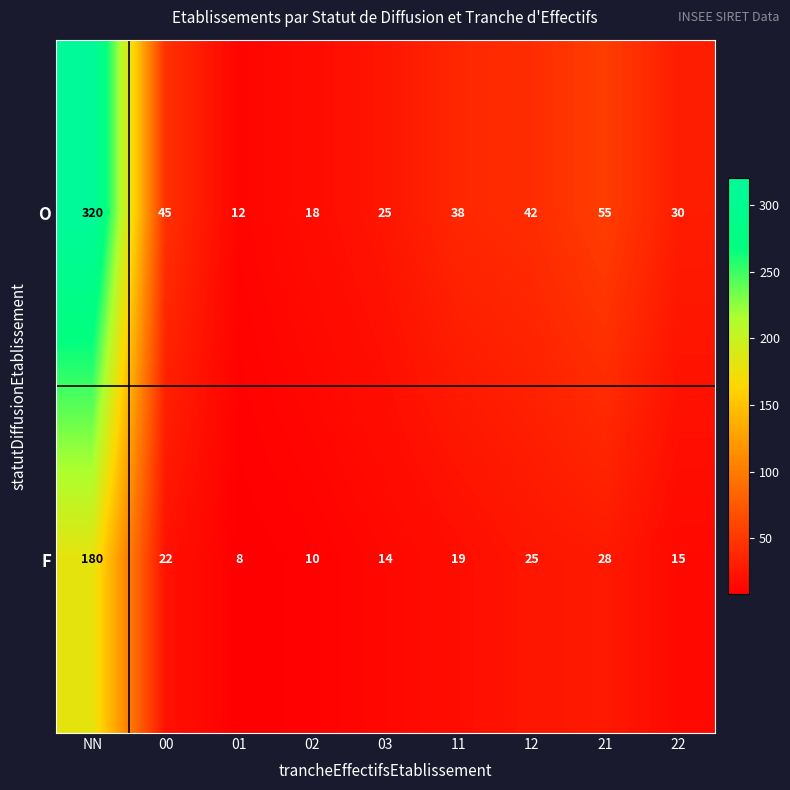

How many distinct data groups are displayed?

2